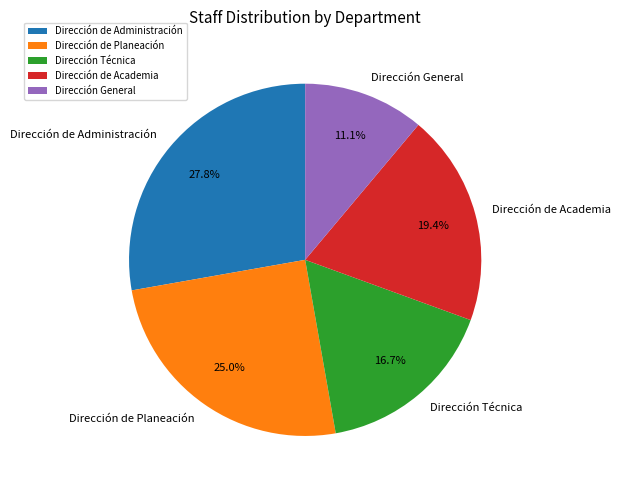

Does Dirección de Administración account for over 50% of the chart?

No